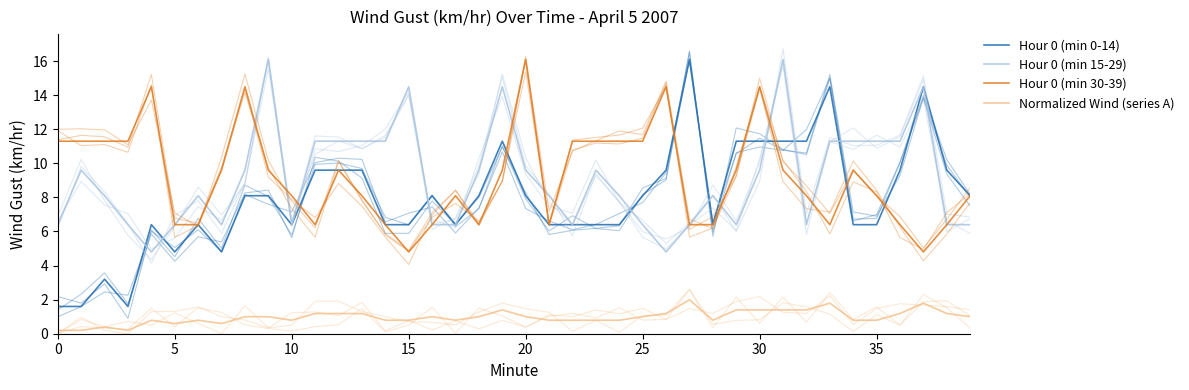

True or false: Hour 0 (min 0-14) and Normalized Wind (series A) intersect in this chart.

False